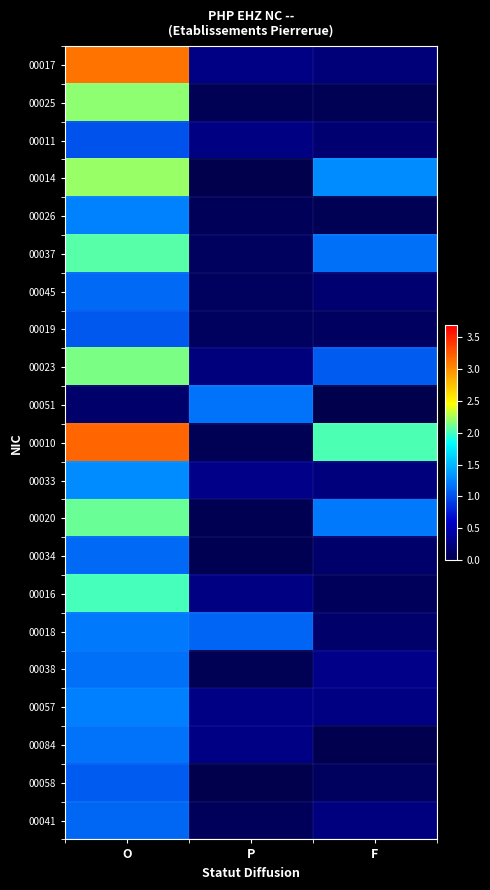

Reading left to right, what are all the values shown in this chart?

00017: O=3.1	P=0.3	F=0.2
00025: O=2.2	P=0.0	F=0.0
00011: O=1.0	P=0.3	F=0.2
00014: O=2.2	P=0.0	F=1.3
00026: O=1.2	P=0.1	F=0.1
00037: O=2.1	P=0.1	F=1.2
00045: O=1.1	P=0.1	F=0.2
00019: O=1.0	P=0.1	F=0.1
00023: O=2.1	P=0.2	F=1.1
00051: O=0.2	P=1.2	F=0.0
00010: O=3.2	P=0.1	F=2.0
00033: O=1.3	P=0.3	F=0.2
00020: O=2.1	P=0.0	F=1.2
00034: O=1.1	P=0.0	F=0.1
00016: O=2.0	P=0.3	F=0.1
00018: O=1.2	P=1.1	F=0.2
00038: O=1.2	P=0.1	F=0.3
00057: O=1.2	P=0.3	F=0.3
00084: O=1.2	P=0.3	F=0.0
00058: O=1.1	P=0.0	F=0.1
00041: O=1.1	P=0.1	F=0.2